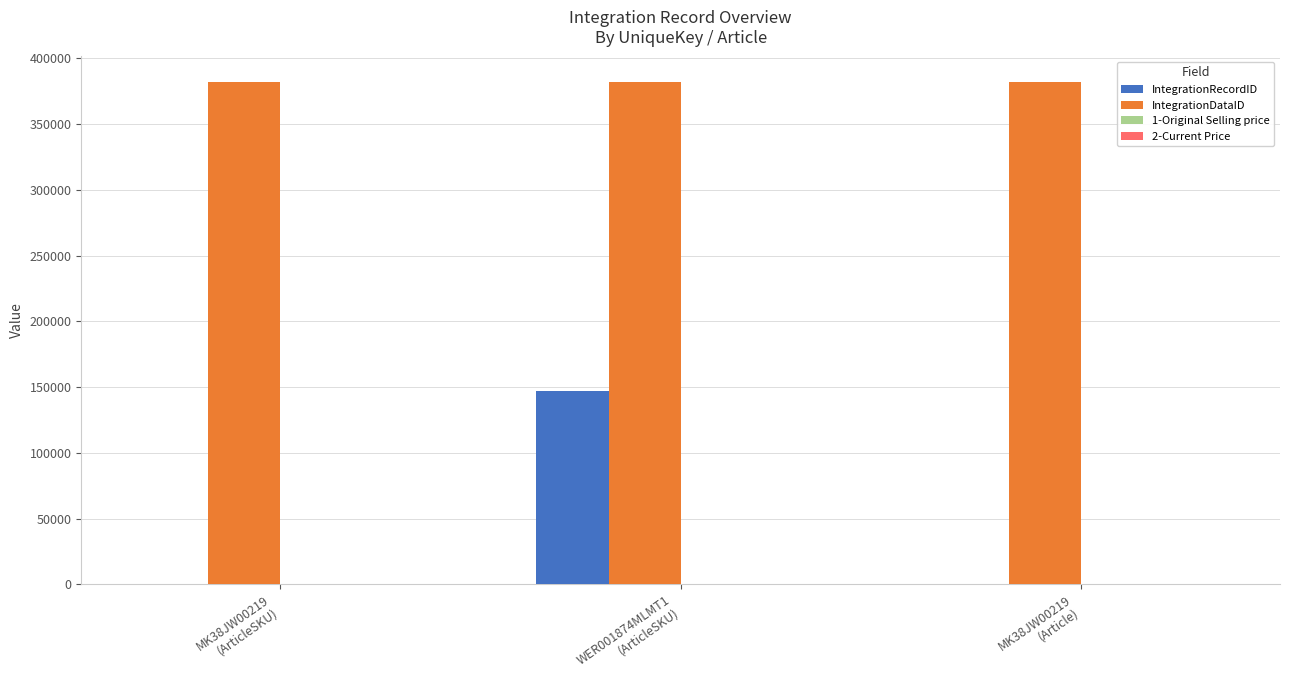

What is the highest value of the IntegrationDataID series?

382137.0